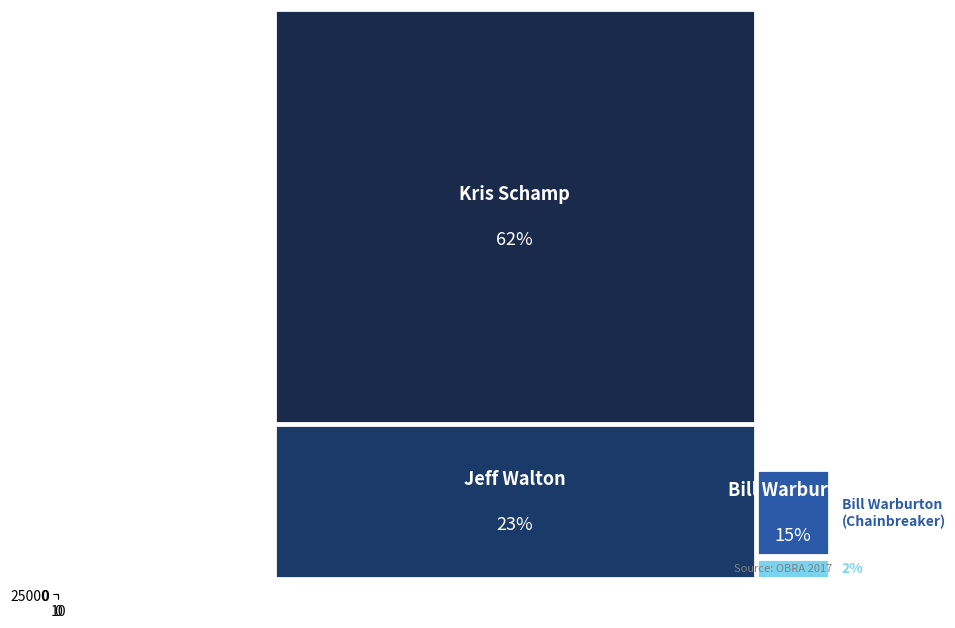

What is the greatest value displayed?

25645